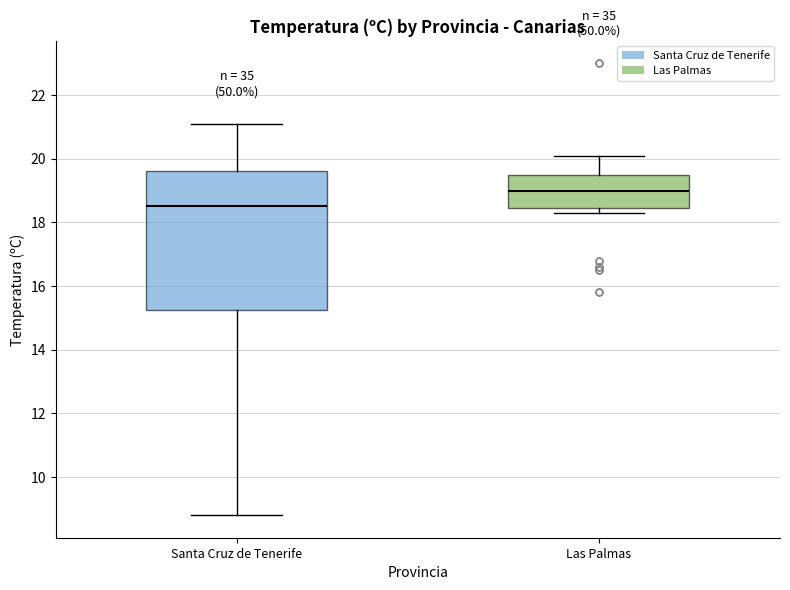

Reading left to right, transcribe this box plot: for each box, give where its median line is, the range the box spans, and where its two whiskers end, as read against the y-axis. The values are not printed on the chart, so give them approximately, as read against the axis.

Santa Cruz de Tenerife: median 18.6, box 15.2 to 19.6, whiskers 8.8 to 21.2
Las Palmas: median 19.0, box 18.4 to 19.6, whiskers 18.4 (just below the box's lower edge) to 20.2